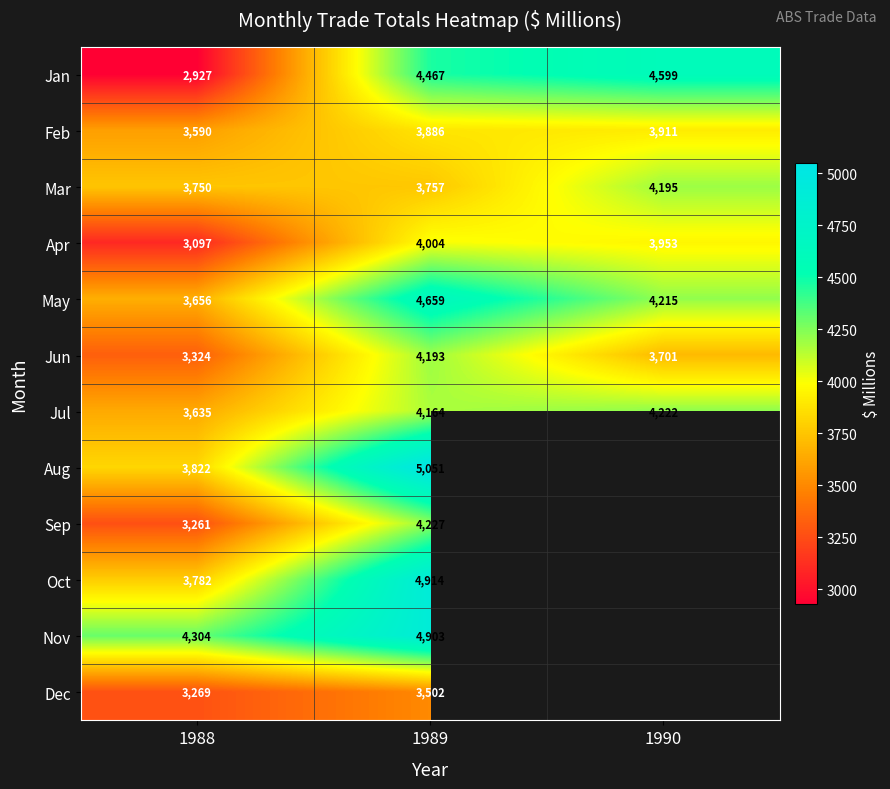

The value of Aug at 1988 is 875. True or false?

False